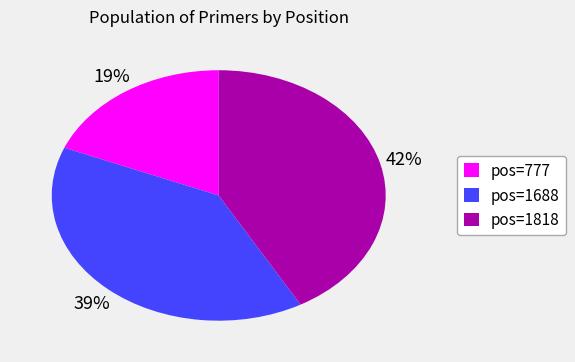

Which category has the biggest portion of the pie?

pos=1818